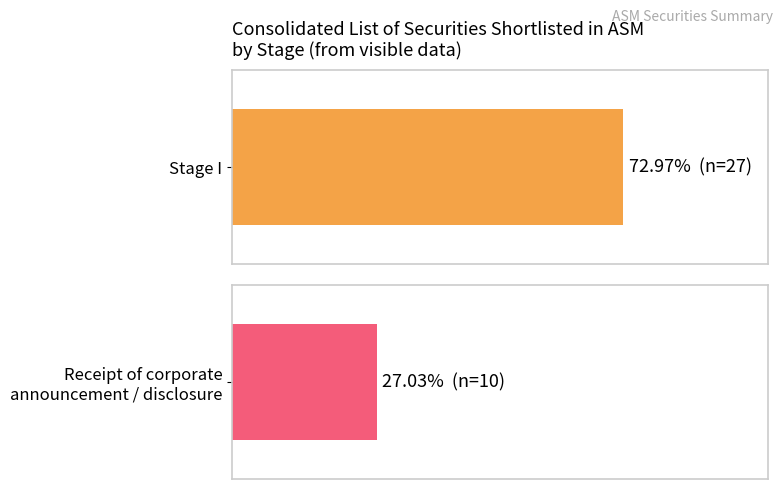

Between Stage I and Receipt of corporate announcement / disclosure, which series saw the biggest shift?

Stage I